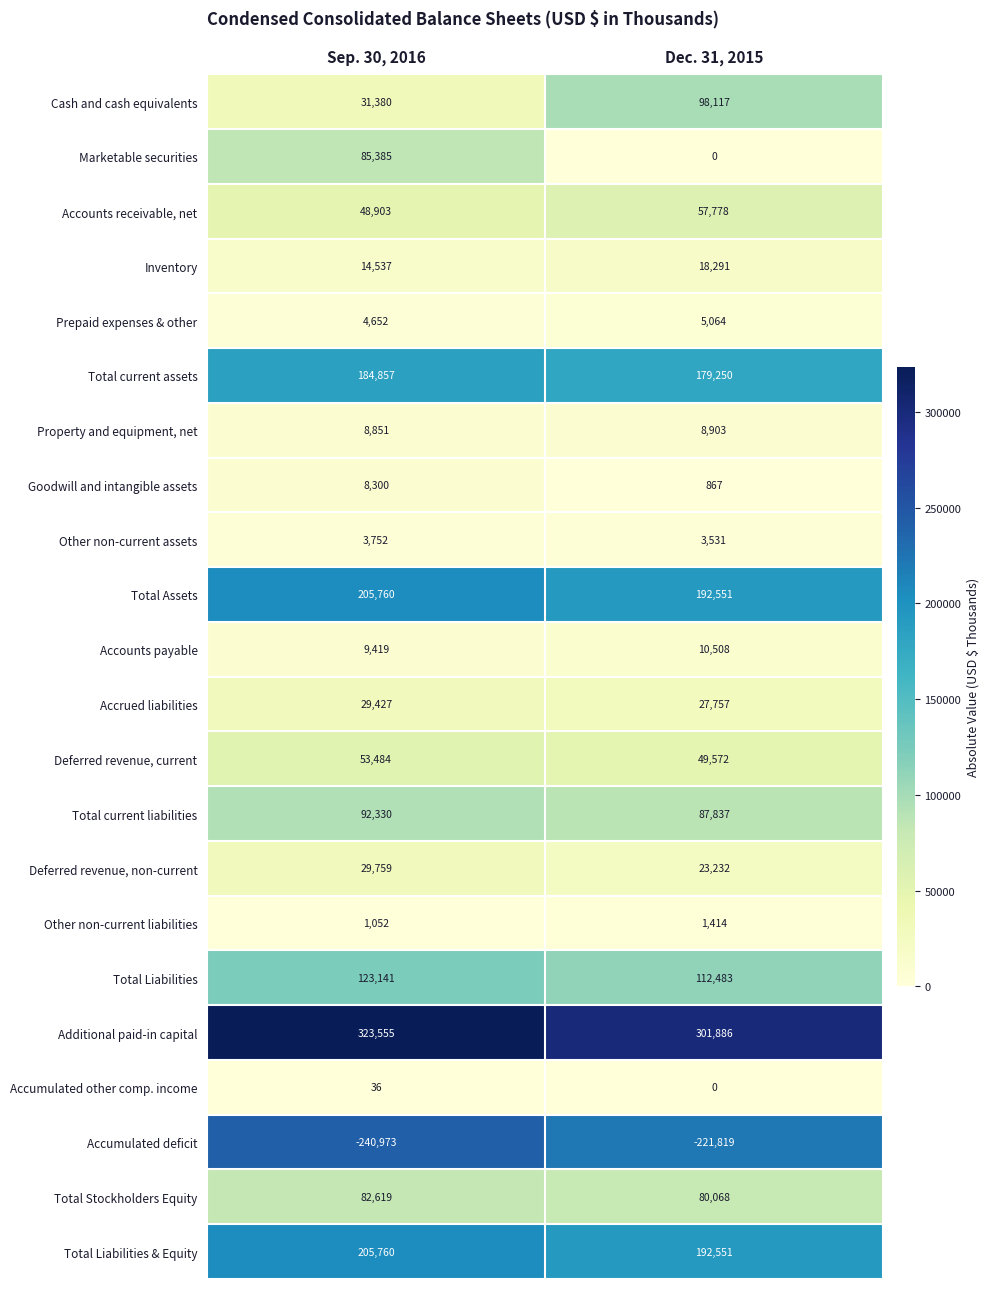

What is the spread (max minus min) of values at Dec. 31, 2015?

523705